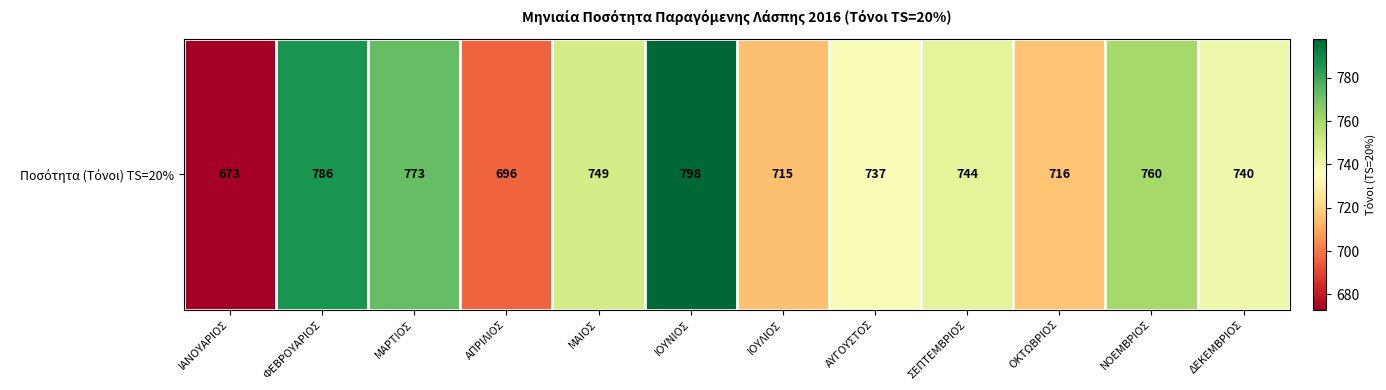

What is the change in value from ΙΟΥΝΙΟΣ to ΝΟΕΜΒΡΙΟΣ?

-38